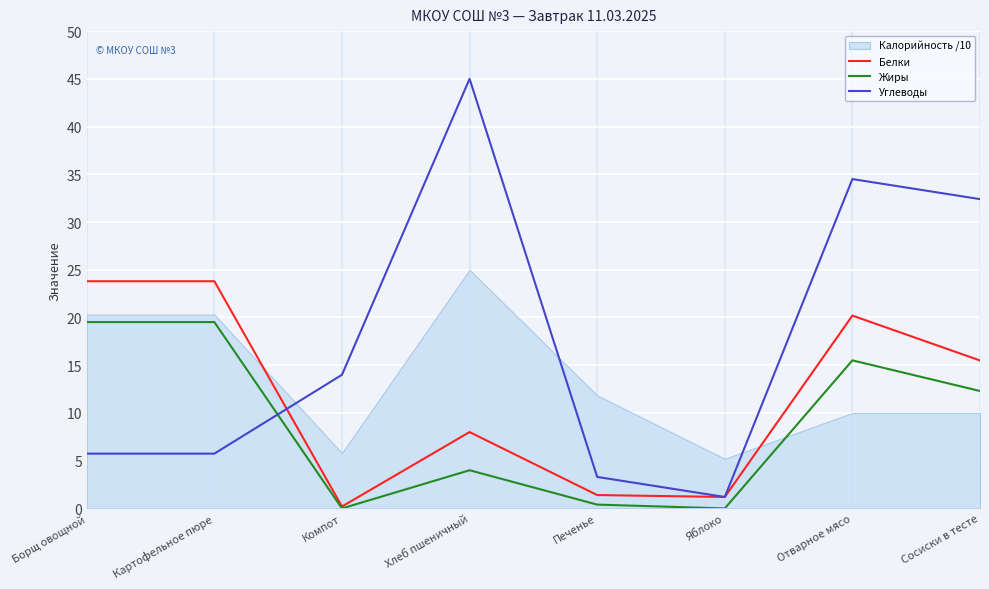

What is the difference between the Жиры values at Сосиски в тесте and Печенье?

11.9